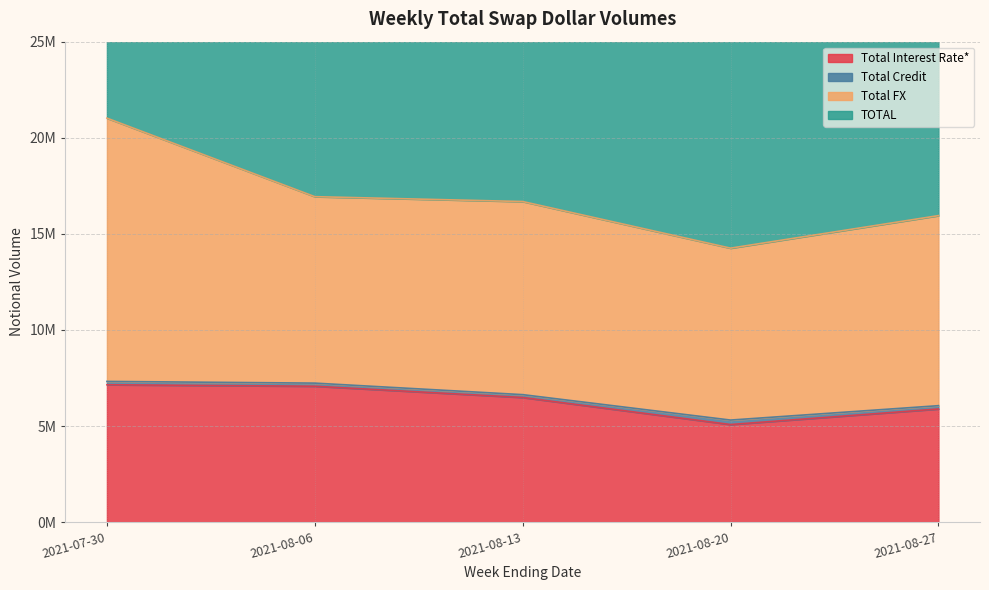

What is the sum of the TOTAL values at 2021-08-27 and 2021-08-20?

60404534